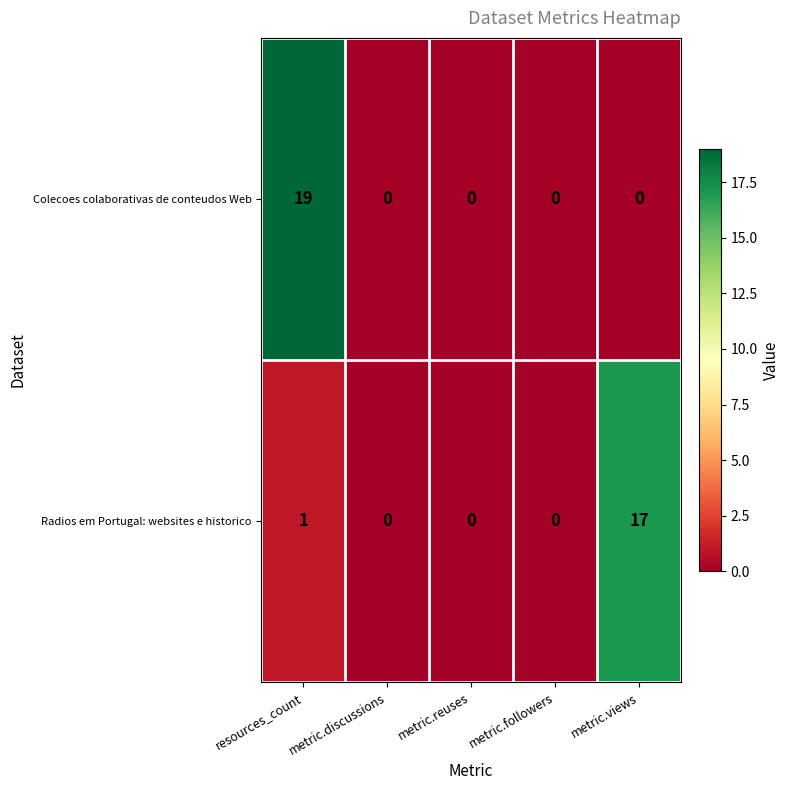

At which category is the sum across all series the highest?

resources_count